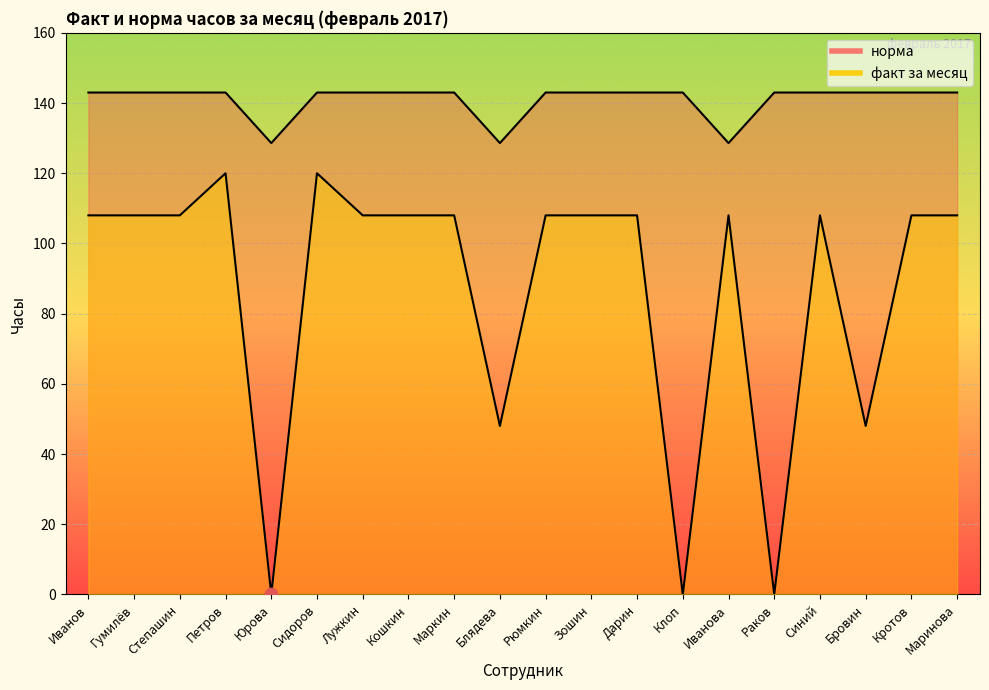

Is the value of факт за месяц at Лужкин greater than the value of норма at Дарин?

No